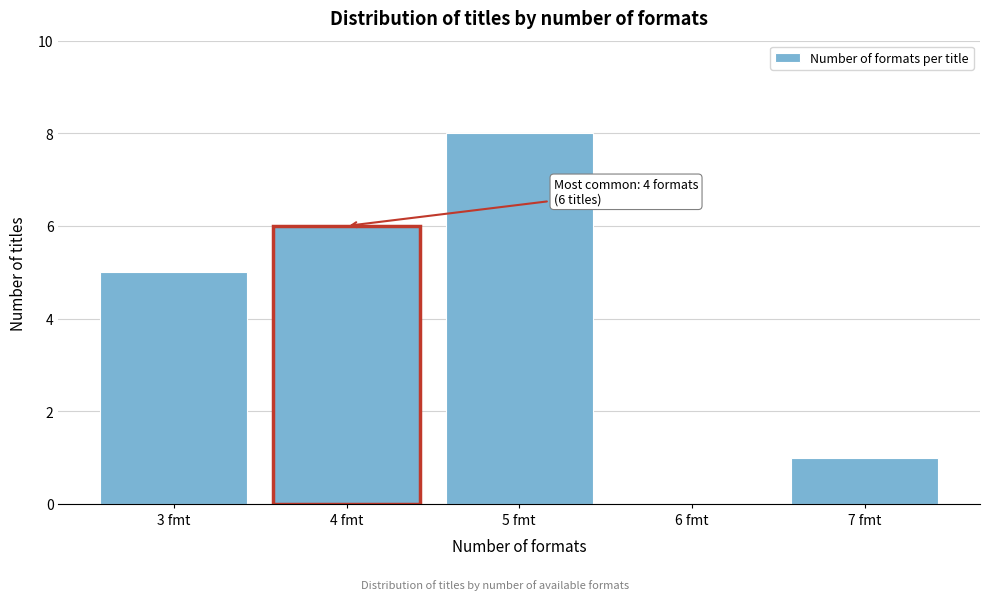

Reading left to right, list all the values displayed in this chart.

3 fmt=5	4 fmt=6	5 fmt=8	6 fmt=0	7 fmt=1